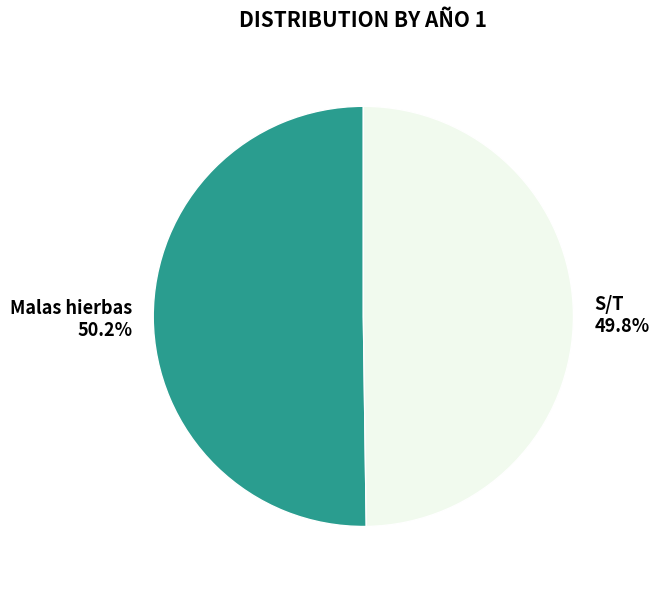

How much of the chart is everything except S/T?

50.2%